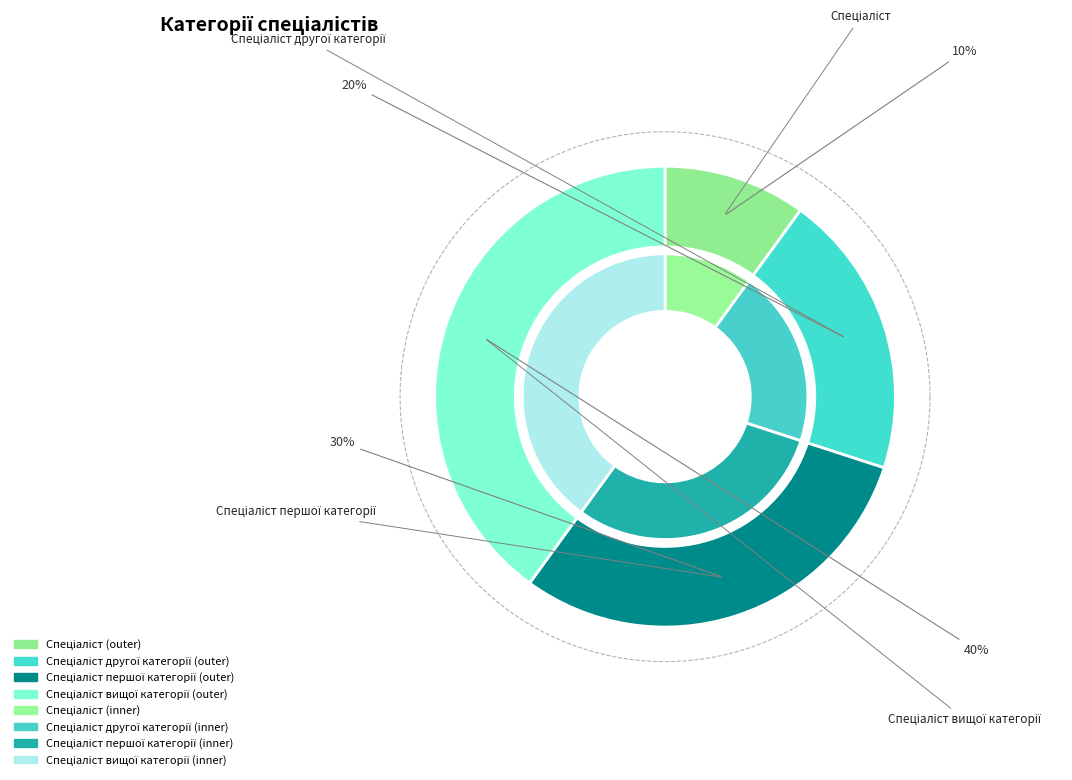

Is it true that Спеціаліст вищої категорії is 40% of the pie?

True